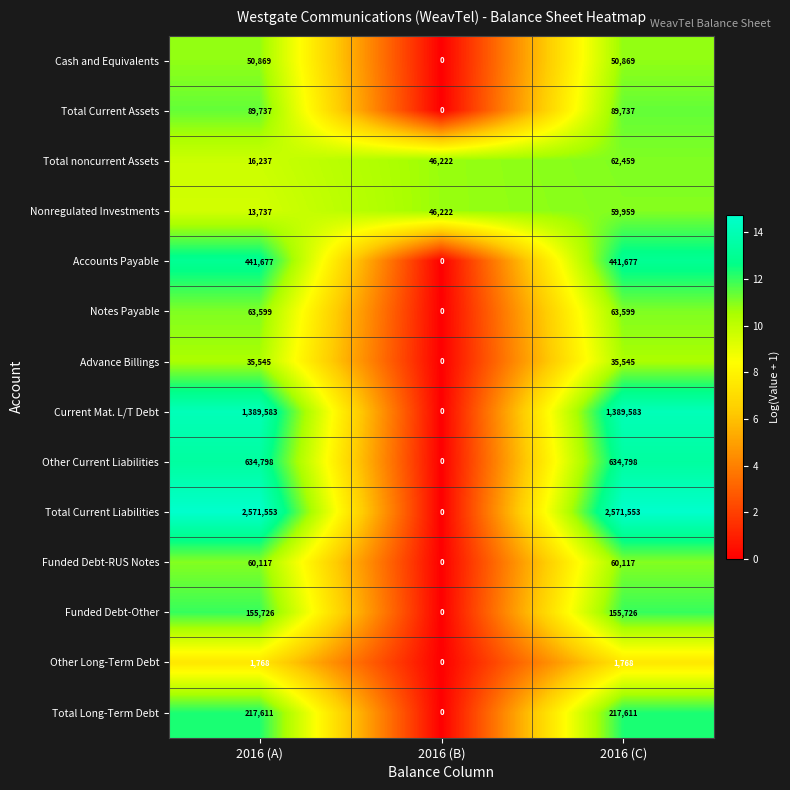

Where is Funded Debt-RUS Notes nearest to the value 30058?

2016 (B)